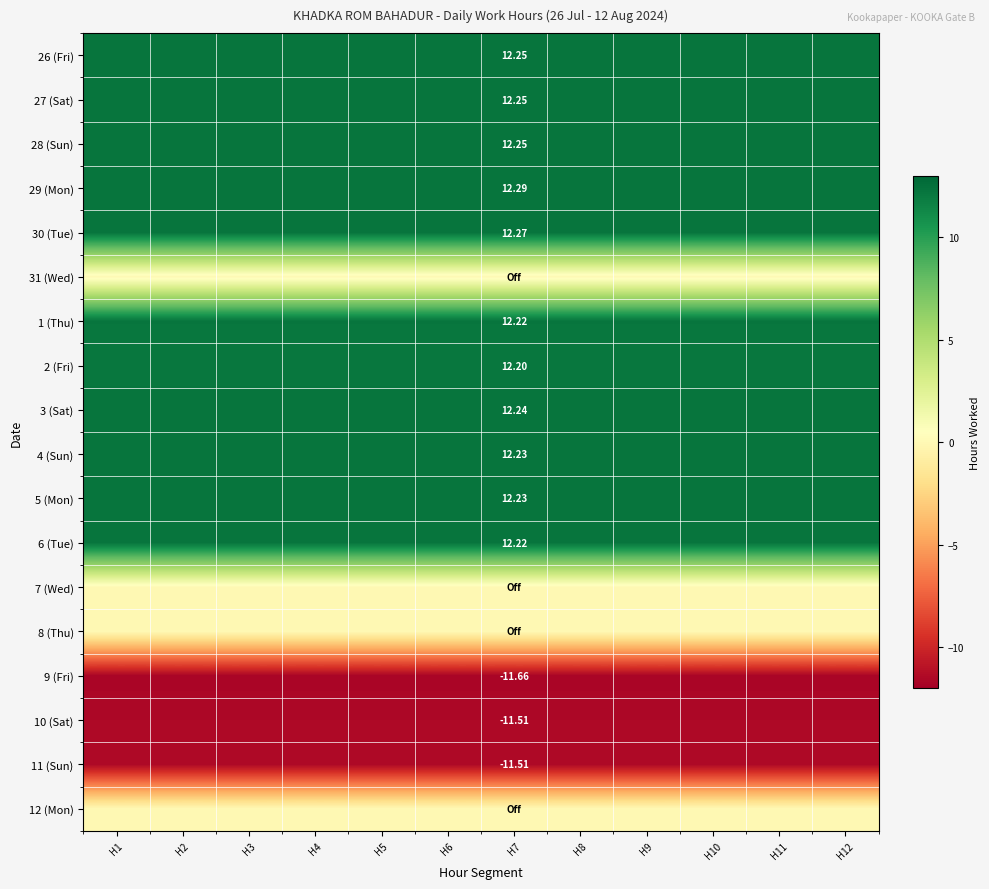

Which label corresponds to the largest value in the chart?

H1